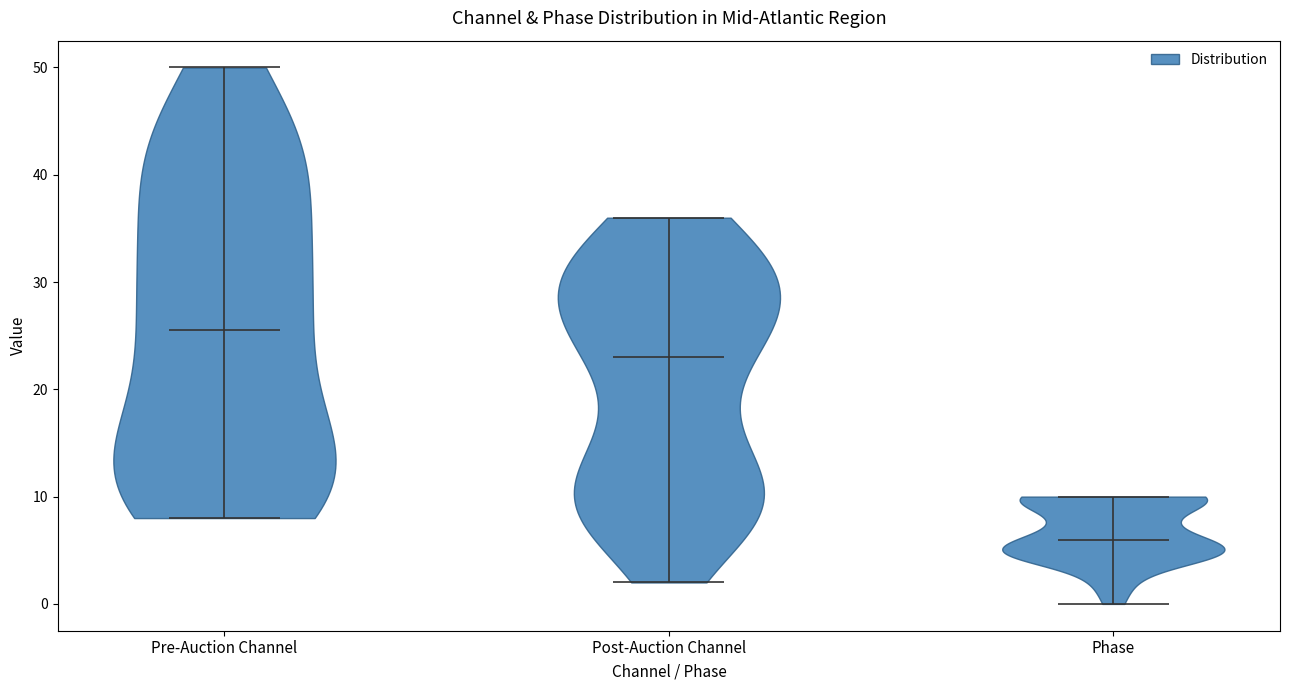

Reading left to right, read every violin against the y-axis: where its median line is, and the lowest and highest points it reaches. The values are not printed on the chart, so give them approximately, as read against the axis.

Pre-Auction Channel: median line 26, lowest point 8, highest point 50
Post-Auction Channel: median line 23, lowest point 2, highest point 36
Phase: median line 6, lowest point 0, highest point 10